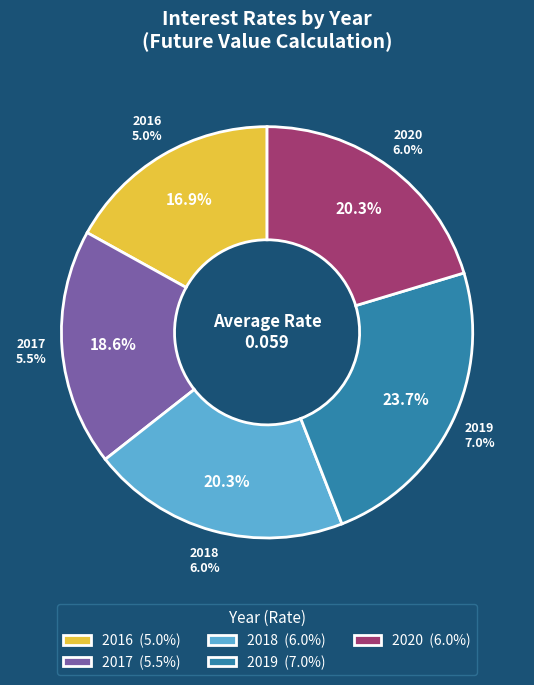

Rank the categories by value from lowest to highest.

2016, 2017, 2018, 2020, 2019